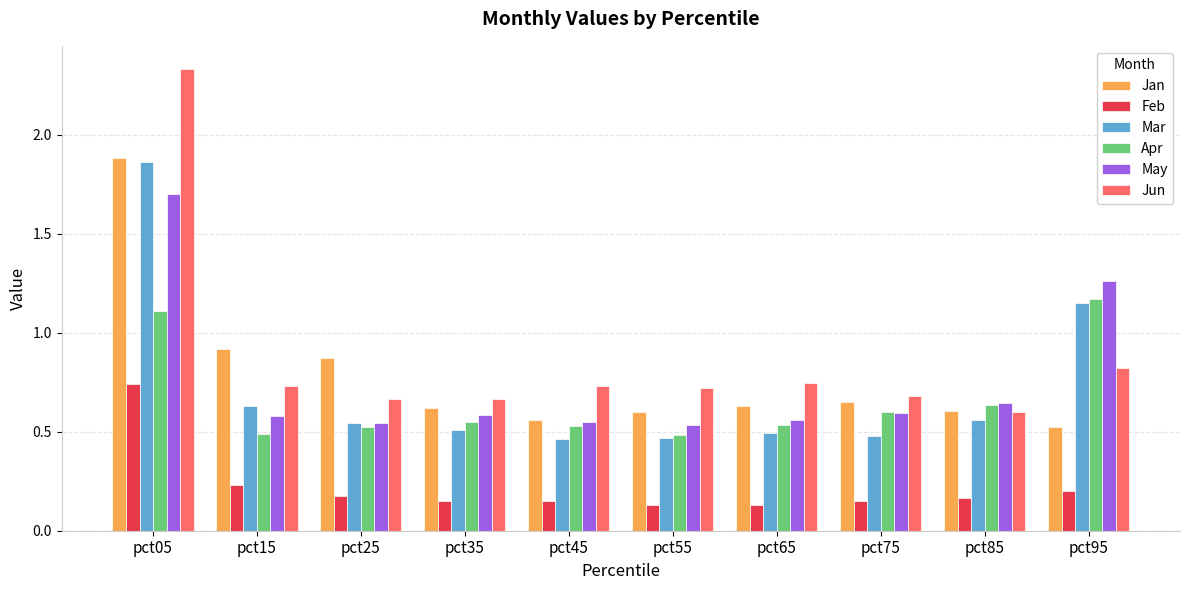

How many May values are between 0 and 1?

8